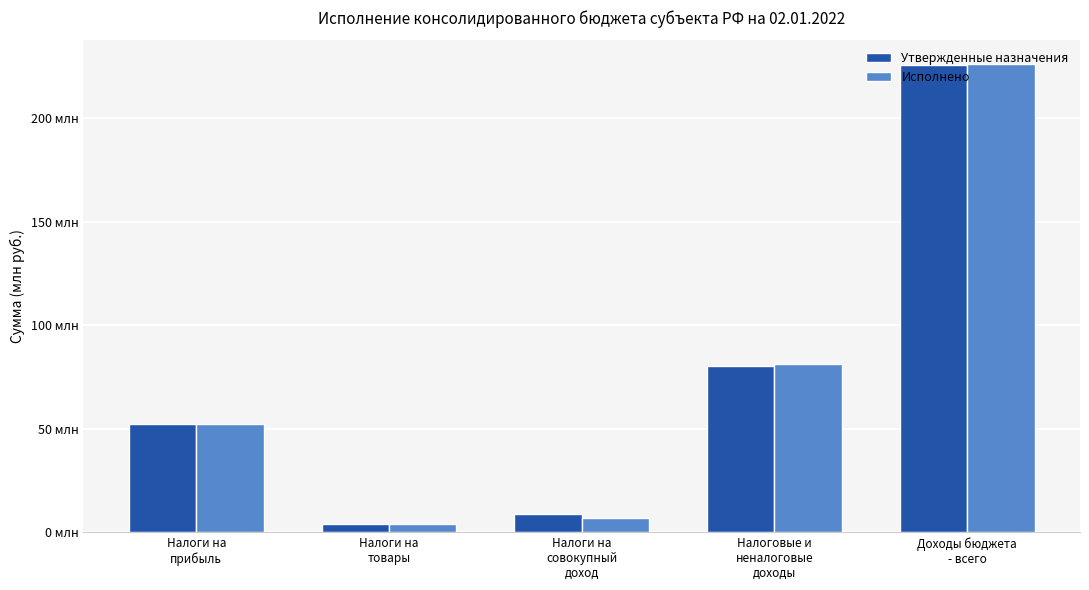

What are all the series names shown in the legend?

Утвержденные назначения, Исполнено